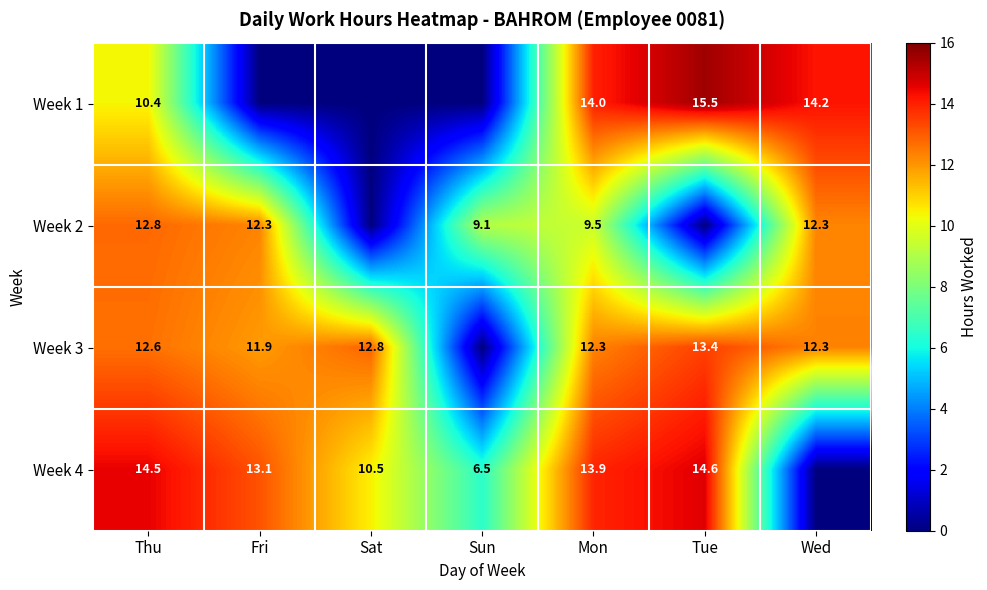

Rank the series at Mon from highest to lowest value.

Week 1, Week 4, Week 3, Week 2